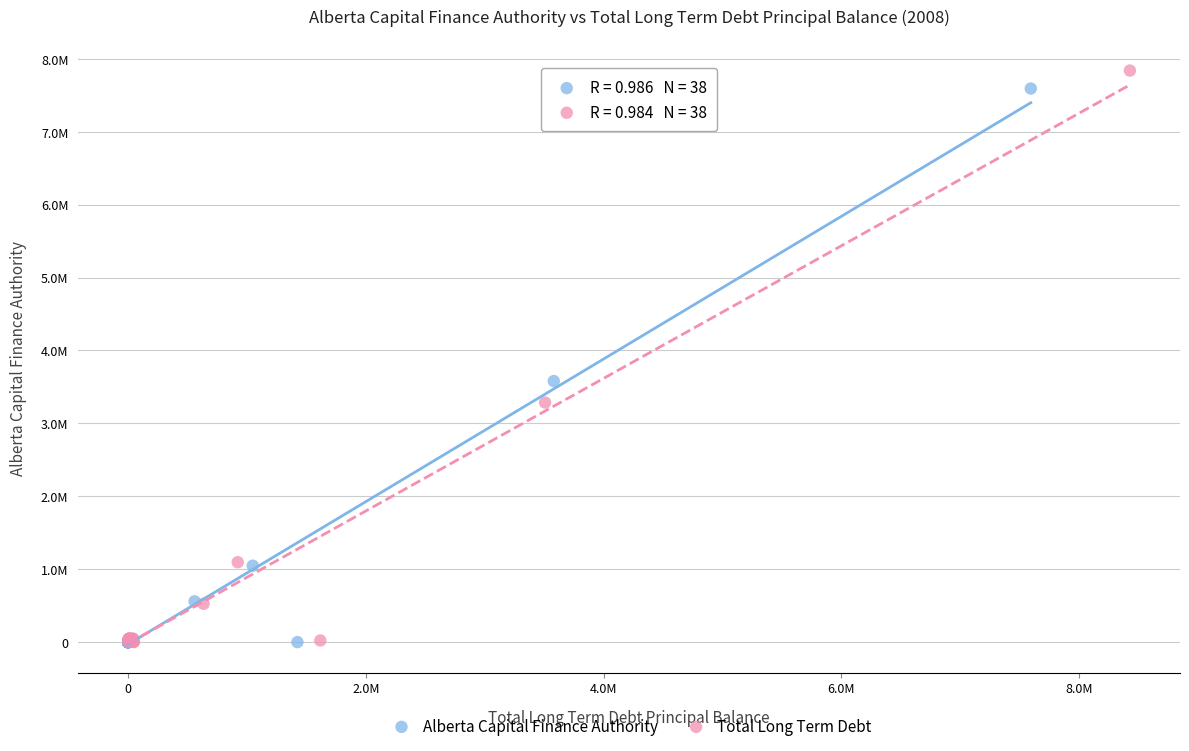

What are all the series names shown in the legend?

Alberta Capital Finance Authority, Total Long Term Debt